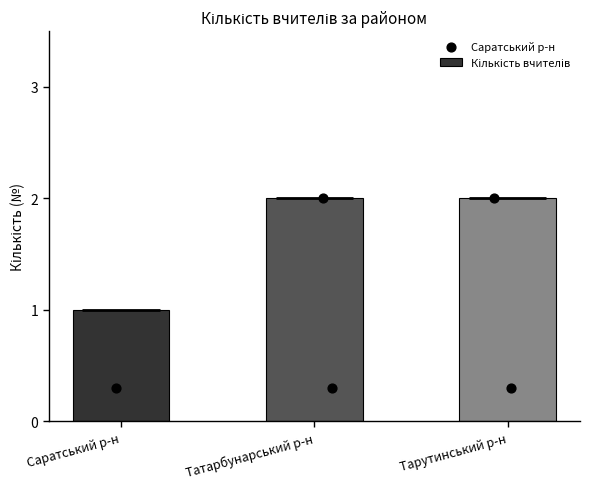

What is the ratio of the value at Саратський р-н to the value at Тарутинський р-н?

0.5